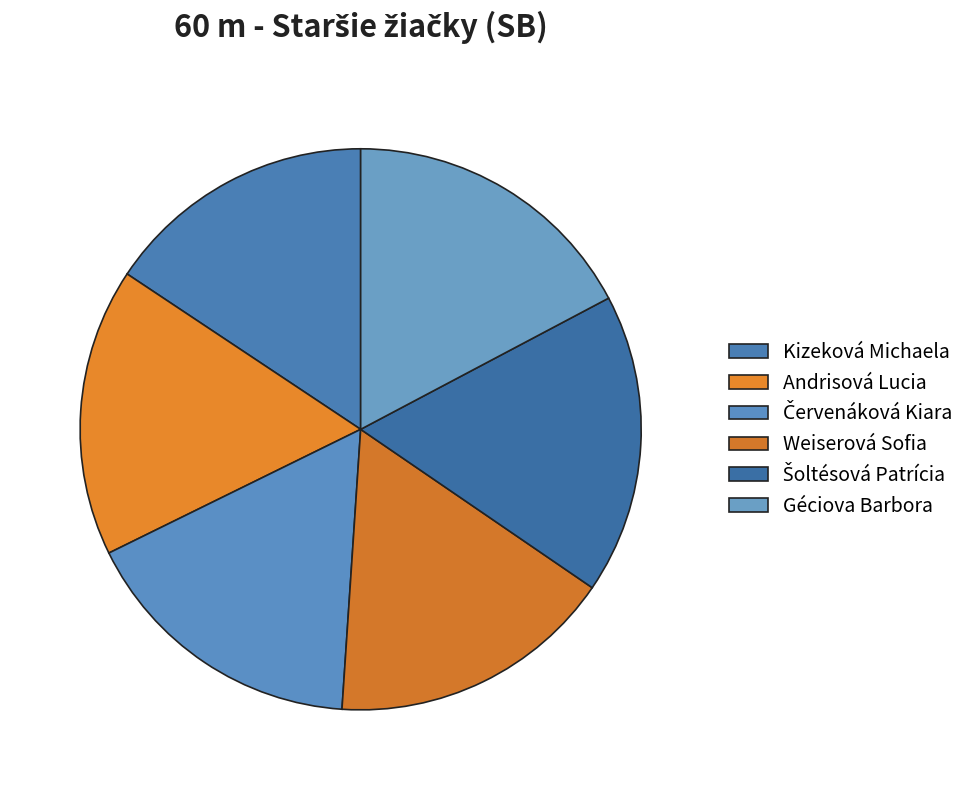

Rank the categories by value from highest to lowest.

Šoltésová Patrícia, Géciova Barbora, Červenáková Kiara, Andrisová Lucia, Weiserová Sofia, Kizeková Michaela